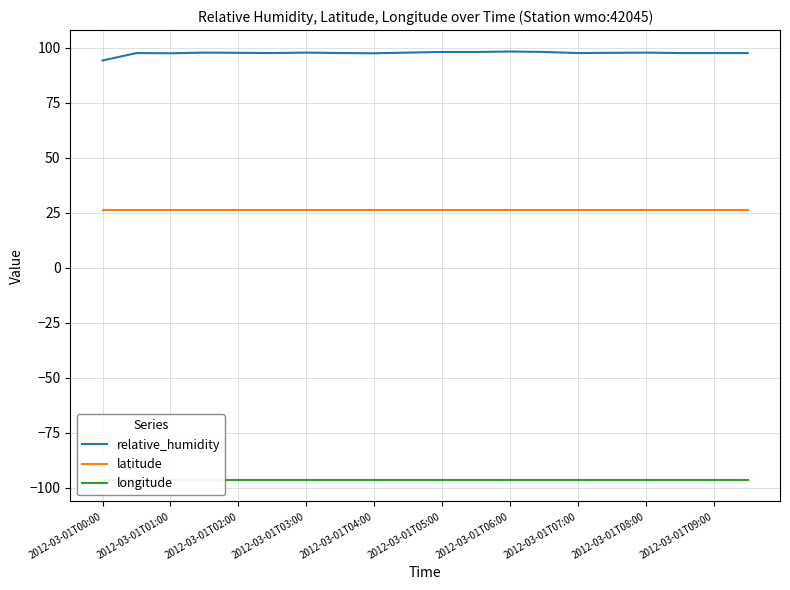

Which label corresponds to the smallest value in the chart?

2012-03-01T00:00